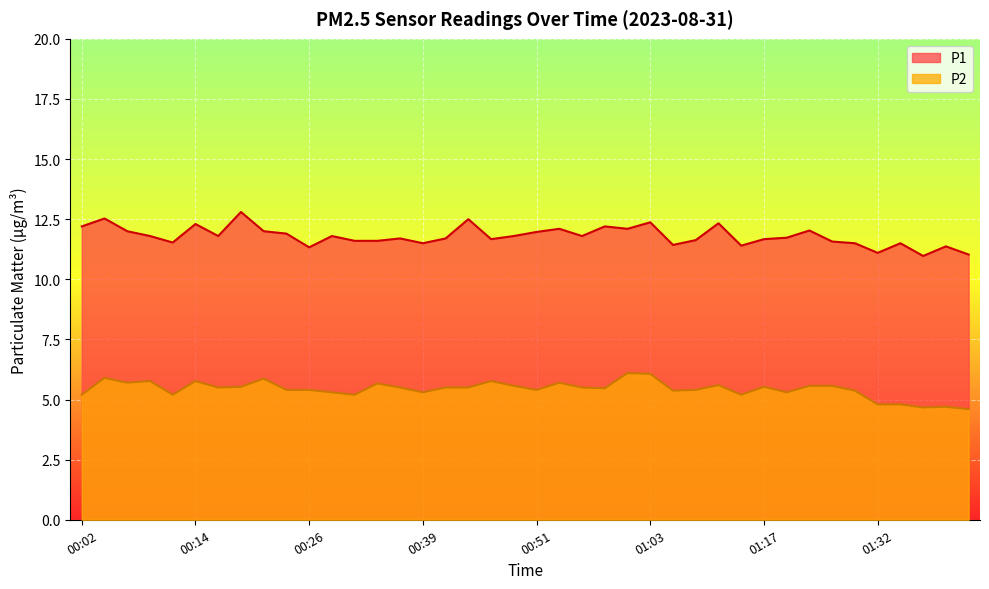

True or false: P1 and P2 cross at least once.

False